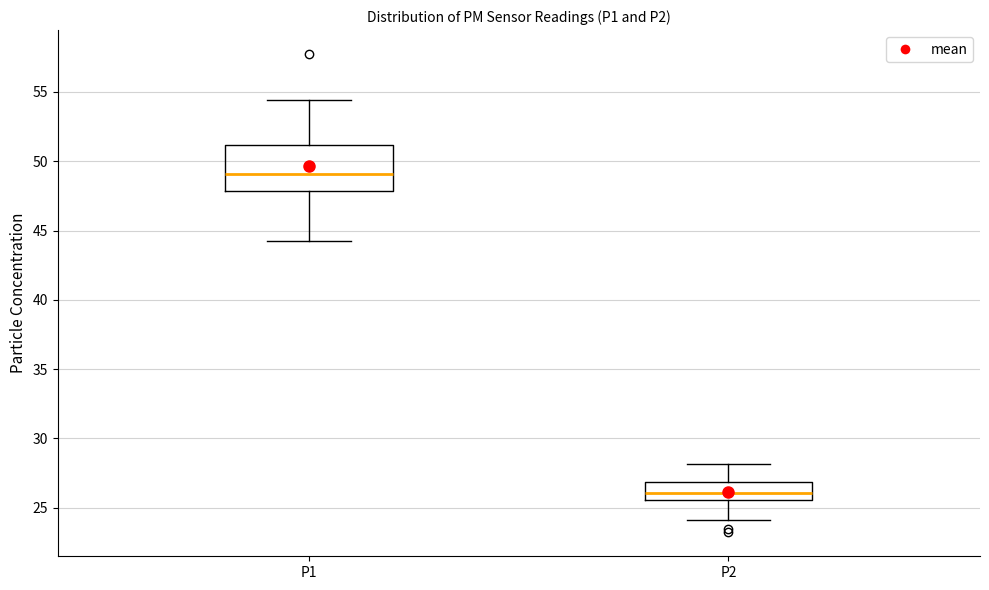

Reading left to right, transcribe this box plot: for each box, give where its median line is, the range the box spans, and where its two whiskers end, as read against the y-axis. The values are not printed on the chart, so give them approximately, as read against the axis.

P1: median 49.0, box 48.0 to 51.0, whiskers 44.0 to 54.5
P2: median 26.0, box 25.5 to 27.0, whiskers 24.0 to 28.0